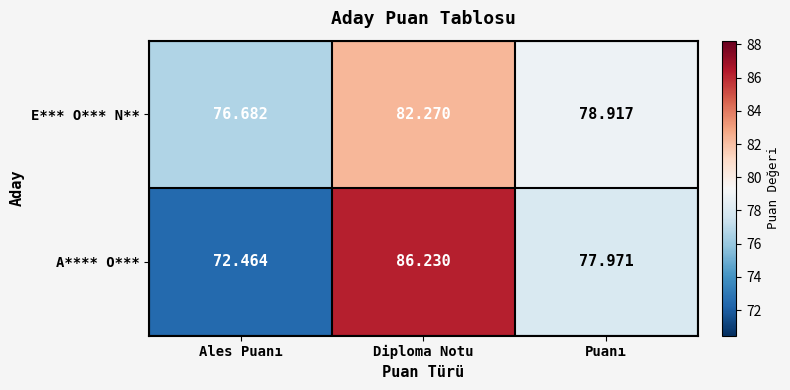

How many values in the A**** O*** series are below 77?

1